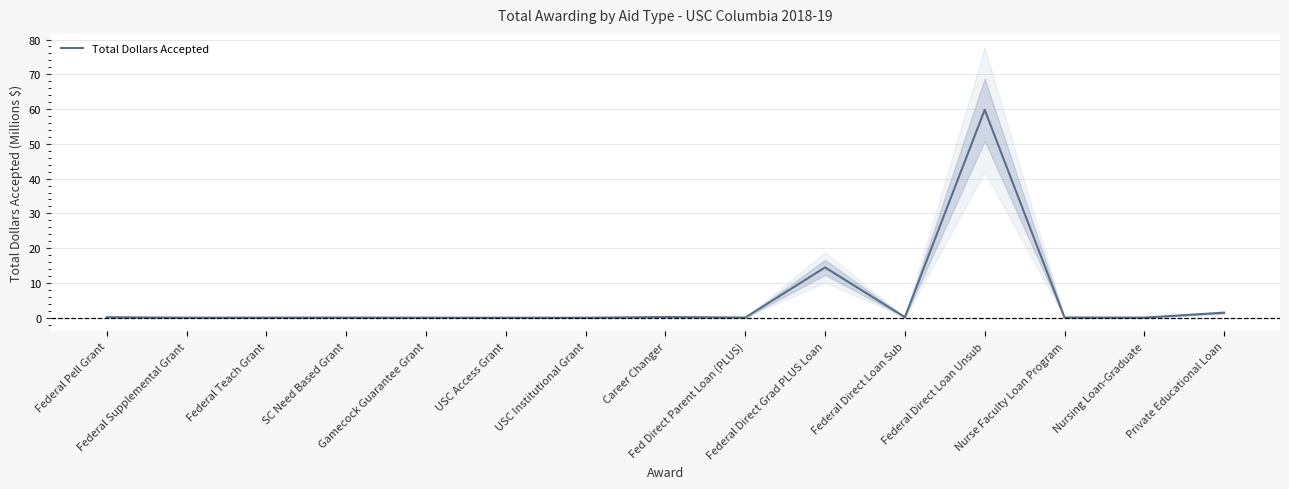

Rank the categories by value from highest to lowest.

Federal Direct Loan Unsub, Federal Direct Grad PLUS Loan, Private Educational Loan, Career Changer, Federal Direct Loan Sub, Federal Pell Grant, Nurse Faculty Loan Program, Fed Direct Parent Loan (PLUS), SC Need Based Grant, Nursing Loan-Graduate, Federal Teach Grant, Gamecock Guarantee Grant, Federal Supplemental Grant, USC Institutional Grant, USC Access Grant